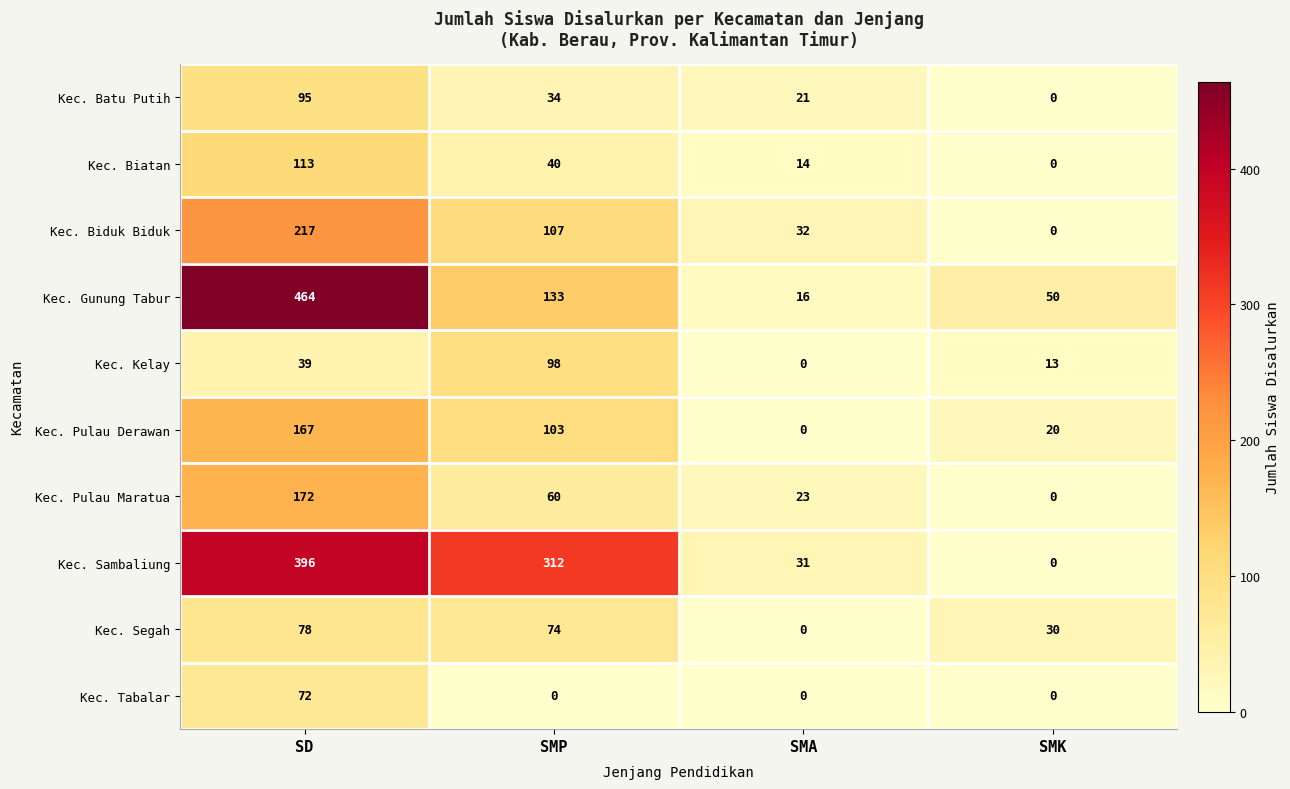

What is the average value of the Kec. Pulau Maratua series?

64